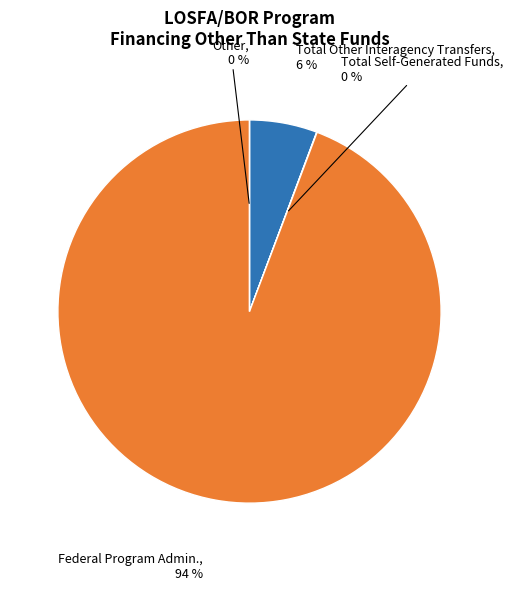

How many slices are in this pie chart?

4